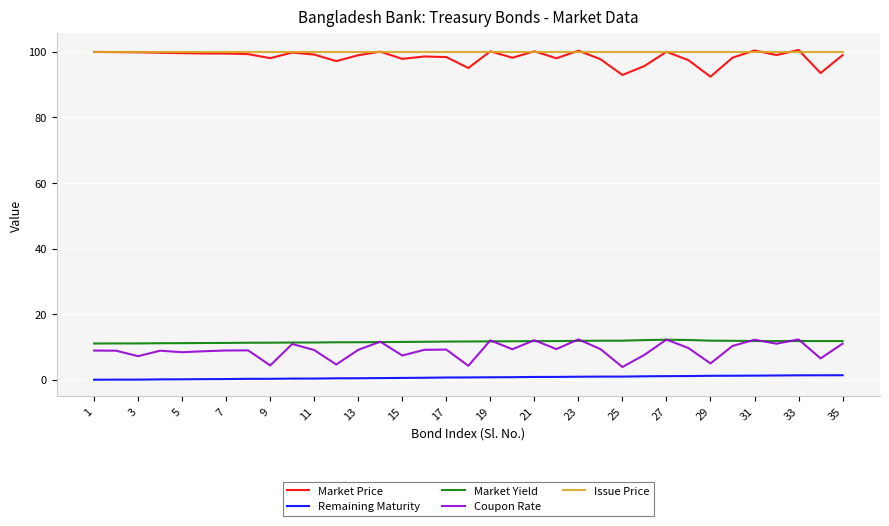

What is the lowest value of the Coupon Rate series?

3.9